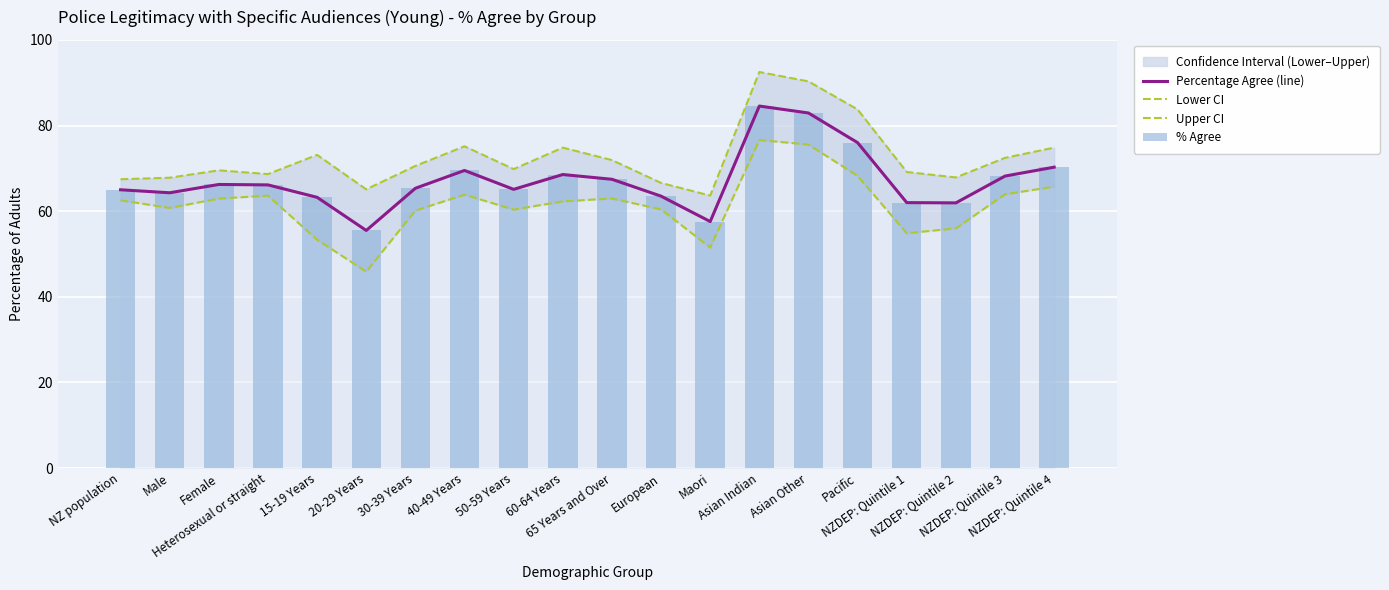

Reading left to right, extract all data points from this chart.

Percentage Agree (line): 65.0	64.3	66.2	66.1	63.2	55.5	65.3	69.5	65.1	68.6	67.5	63.5	57.6	84.5	82.9	76.0	62.0	61.9	68.2	70.3
Lower CI: 62.5	60.8	62.9	63.6	53.3	45.9	60.1	63.9	60.4	62.3	63.0	60.4	51.5	76.6	75.6	68.2	54.9	56.0	64.0	65.7
Upper CI: 67.5	67.8	69.5	68.7	73.1	65.1	70.6	75.2	69.8	74.8	71.9	66.6	63.6	92.5	90.3	83.8	69.2	67.9	72.5	74.8
% Agree: 65.0	64.3	66.2	66.1	63.2	55.5	65.3	69.5	65.1	68.6	67.5	63.5	57.6	84.5	82.9	76.0	62.0	61.9	68.2	70.3